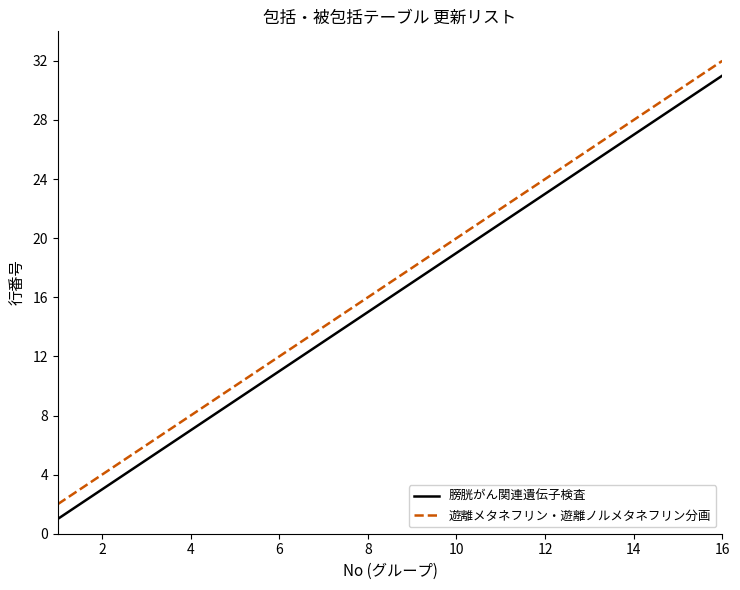

What is the average value of the 遊離メタネフリン・遊離ノルメタネフリン分画 series?

17